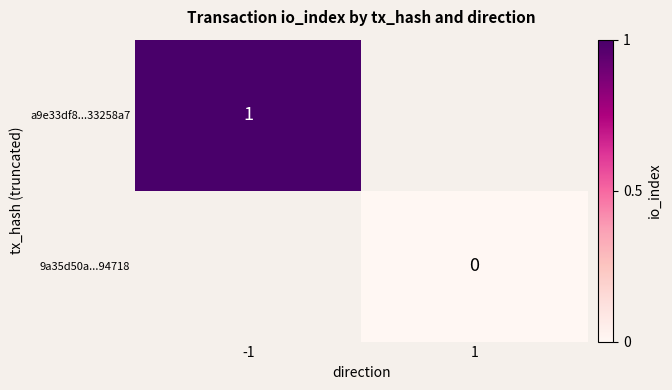

Is it true that a9e33df8...33258a7 equals 1 at -1?

True